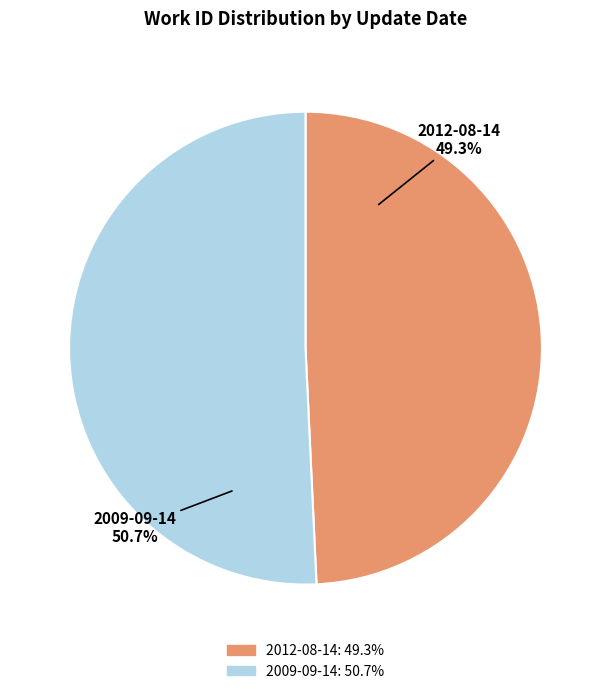

Which has a higher value, 2012-08-14 or 2009-09-14?

2009-09-14